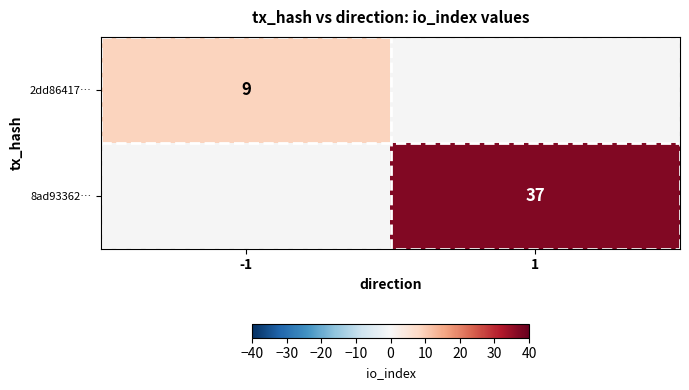

The 2dd86417… series shows 3 at -1. True or false?

False